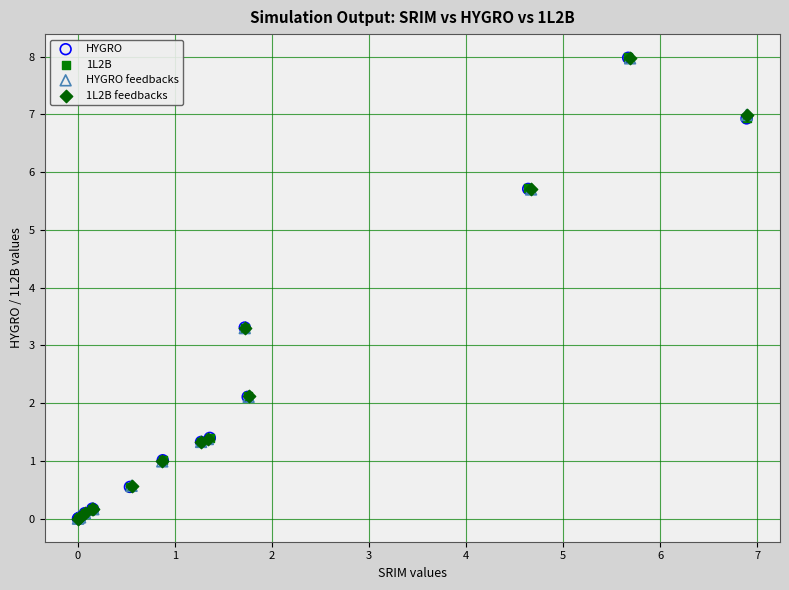

Which series has the widest spread of Y values?

1L2B